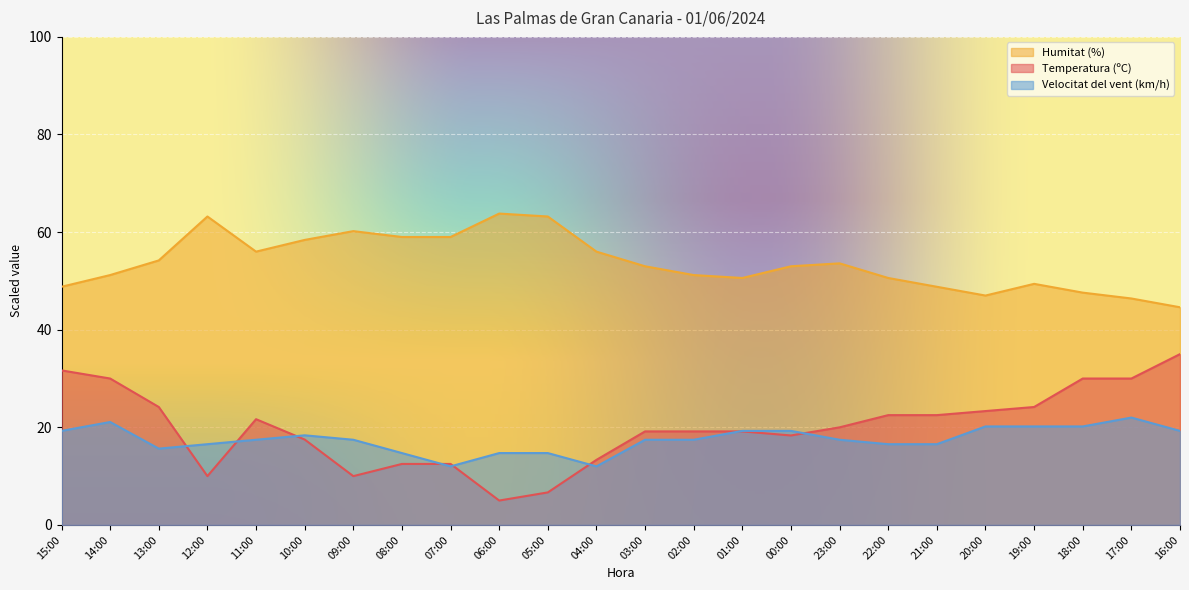

What is the difference between the highest and lowest values at 06:00?

58.8